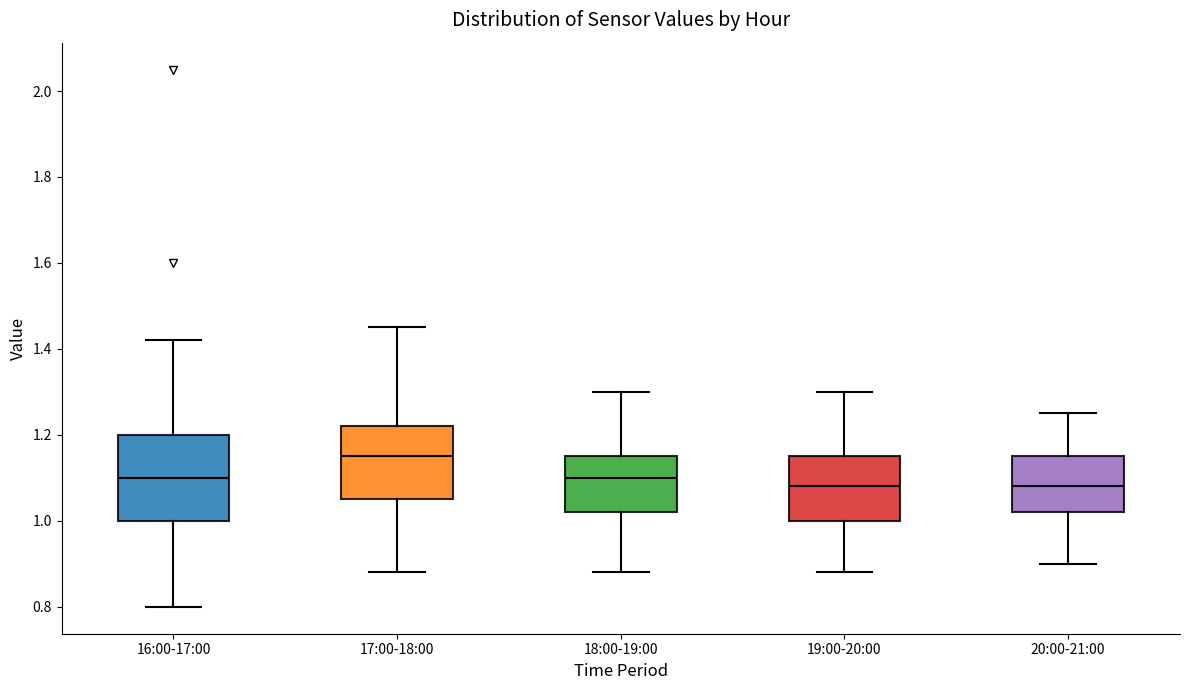

Which box is the tallest, from its lower edge to its upper edge?

16:00-17:00